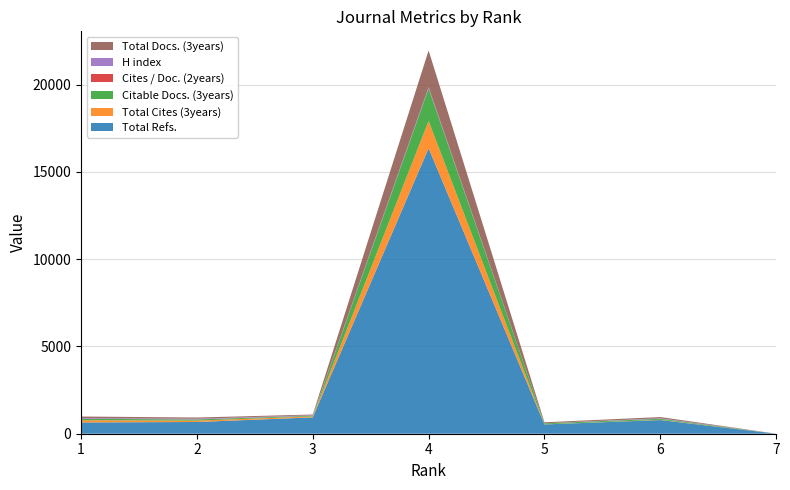

Reading left to right, extract all data points from this chart.

Total Refs.: 1=646	2=672	3=937	4=16359	5=531	6=784	7=0
Total Cites (3years): 1=127	2=81	3=55	4=1560	5=6	6=16	7=0
Citable Docs. (3years): 1=81	2=65	3=36	4=1868	5=56	6=57	7=0
Cites / Doc. (2years): 1=1	2=1	3=1	4=0	5=0	6=0	7=0
H index: 1=46	2=40	3=28	4=63	5=7	6=28	7=0
Total Docs. (3years): 1=85	2=70	3=43	4=2110	5=56	6=70	7=2